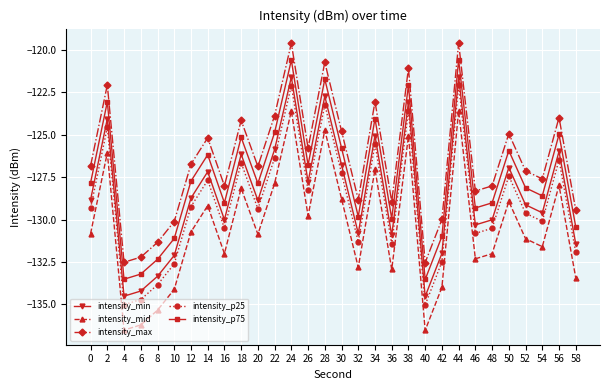

What is the difference between the intensity_mid values at 4 and 58?

3.1